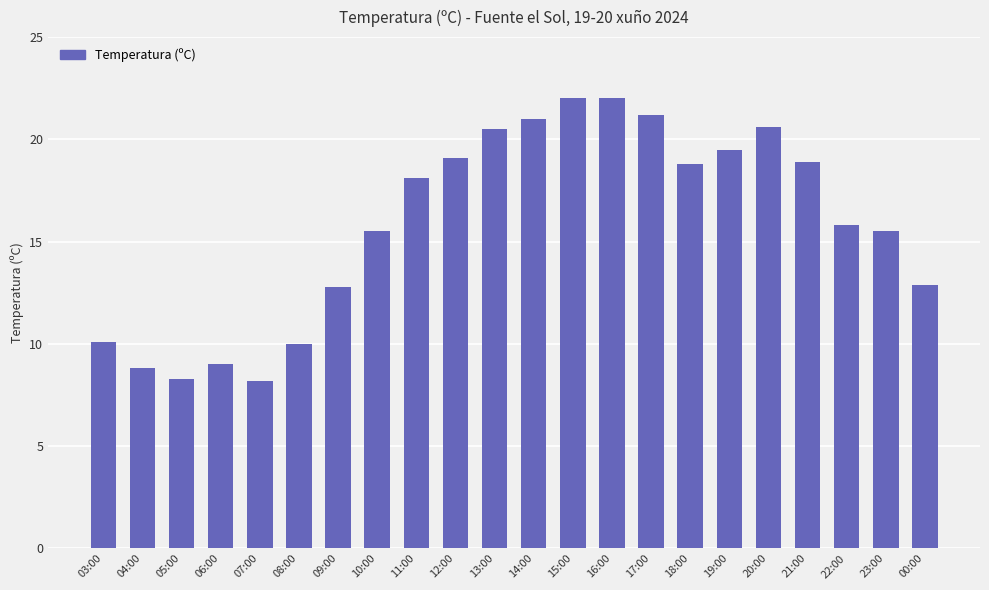

Count the number of categories in the chart.

22